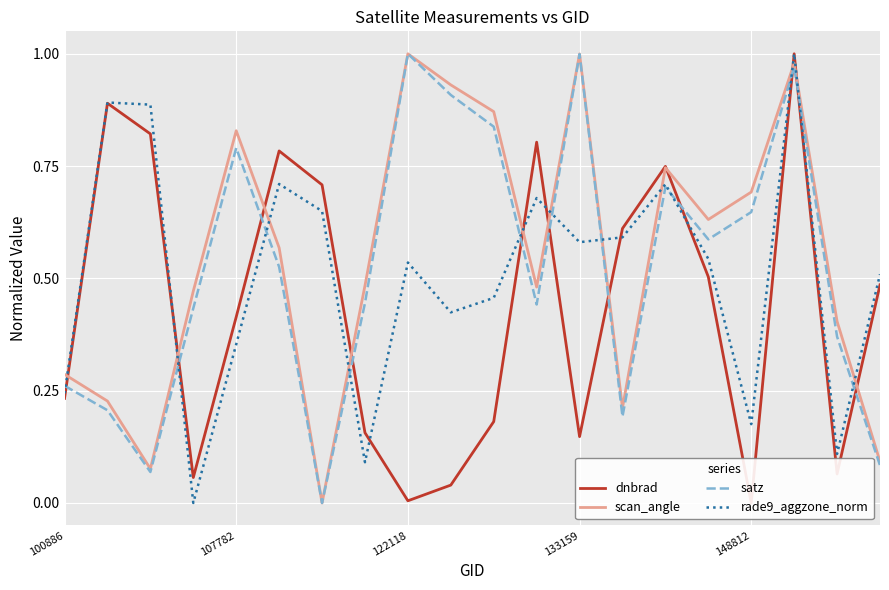

The scan_angle series shows 0.5 at 107782. True or false?

False